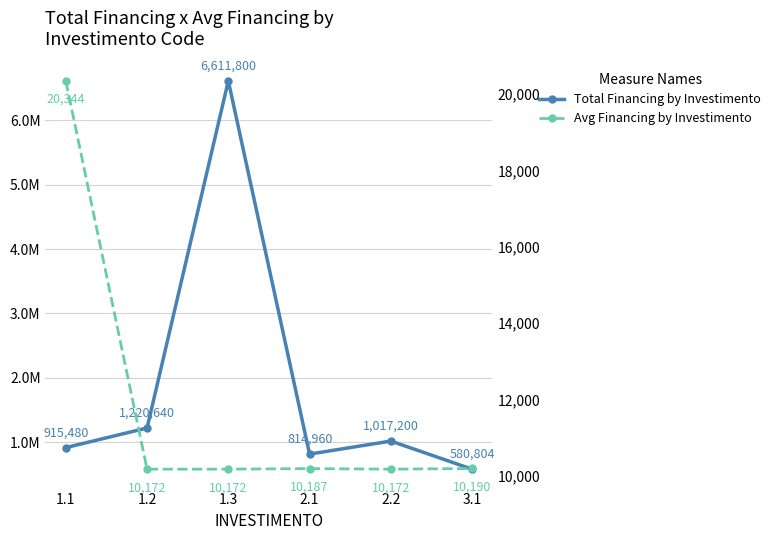

What position from the left is 1.1?

1